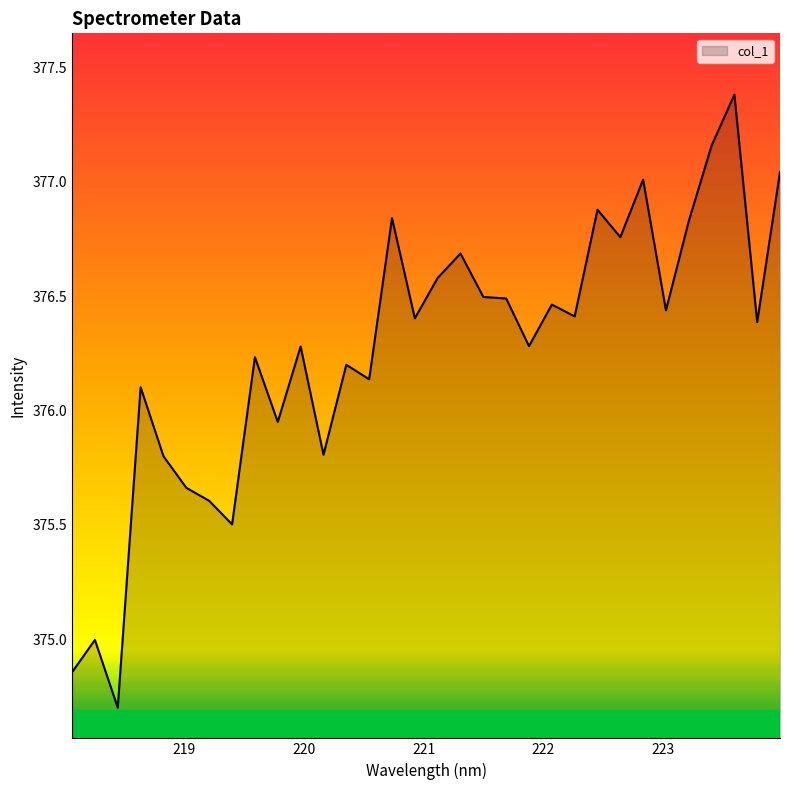

What is the greatest value displayed?

377.4